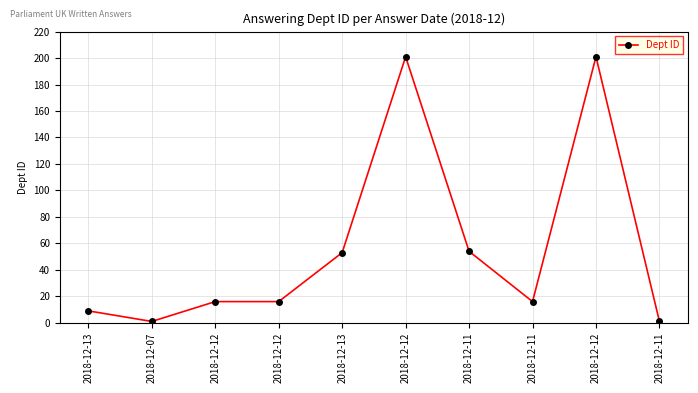

How many categories are shown in the chart?

10